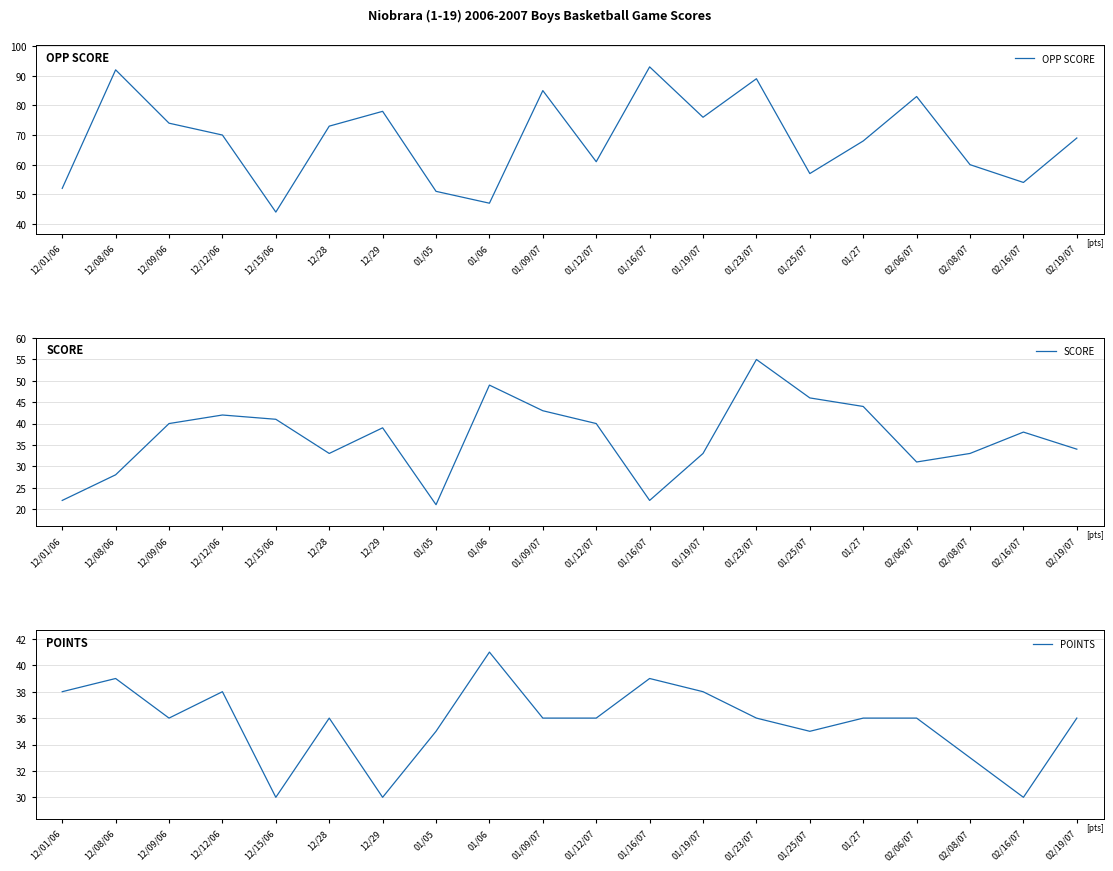

True or false: SCORE and OPP SCORE cross at least once.

True